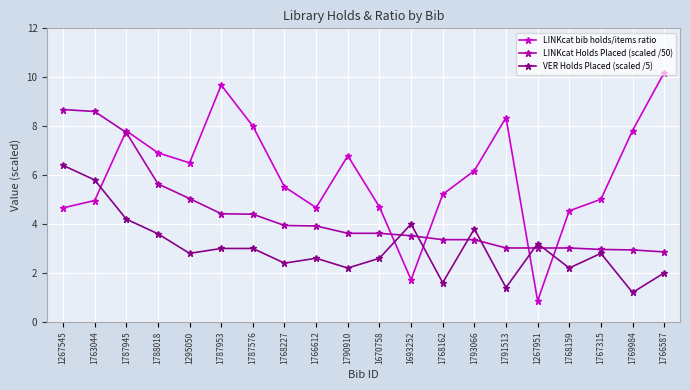

Count the number of data series in this chart.

3